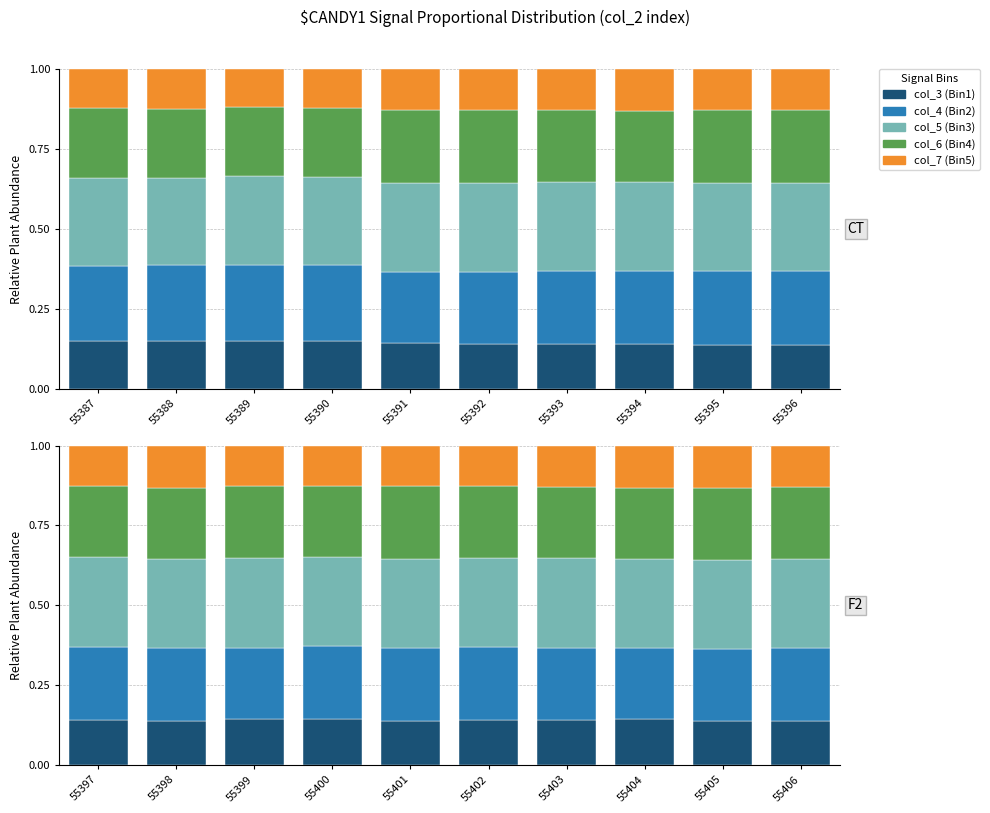

Which has a higher value, 55406 or 55401?

55401